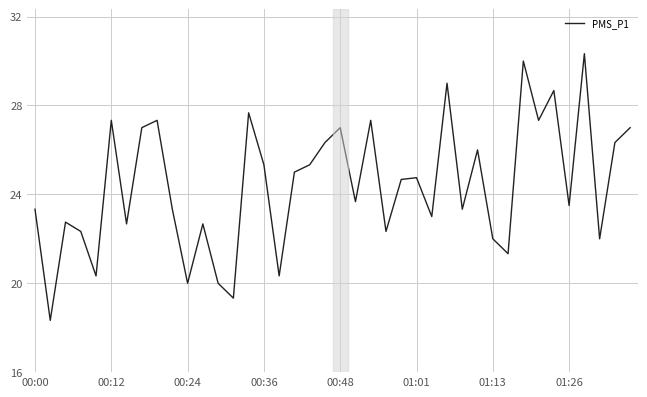

What is the maximum value shown in the chart?

30.3